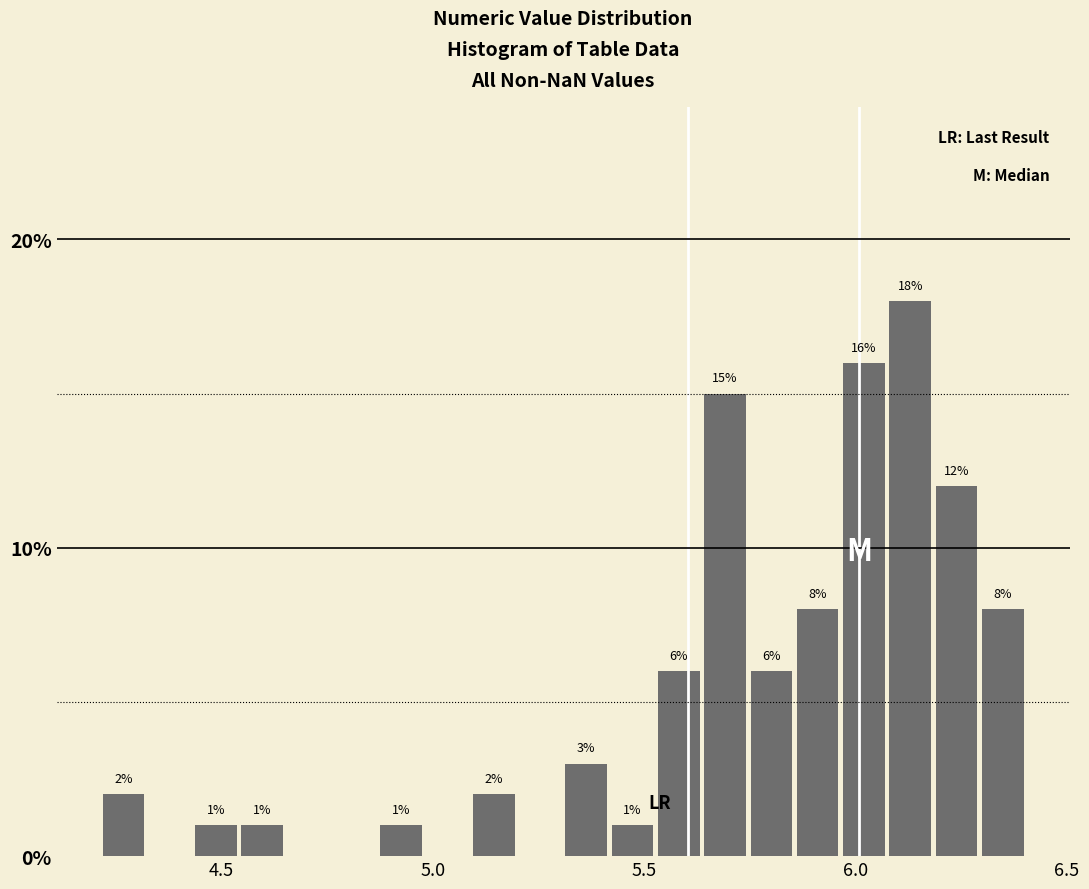

Around what value on the x-axis is the tallest bar? Give the approximate position of its centre, as read against the axis.

6.15